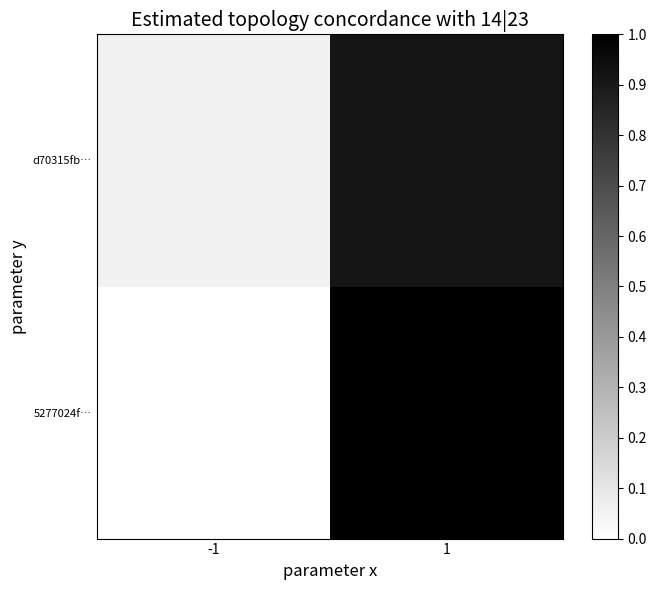

At how many categories does at least one series exceed 0?

2